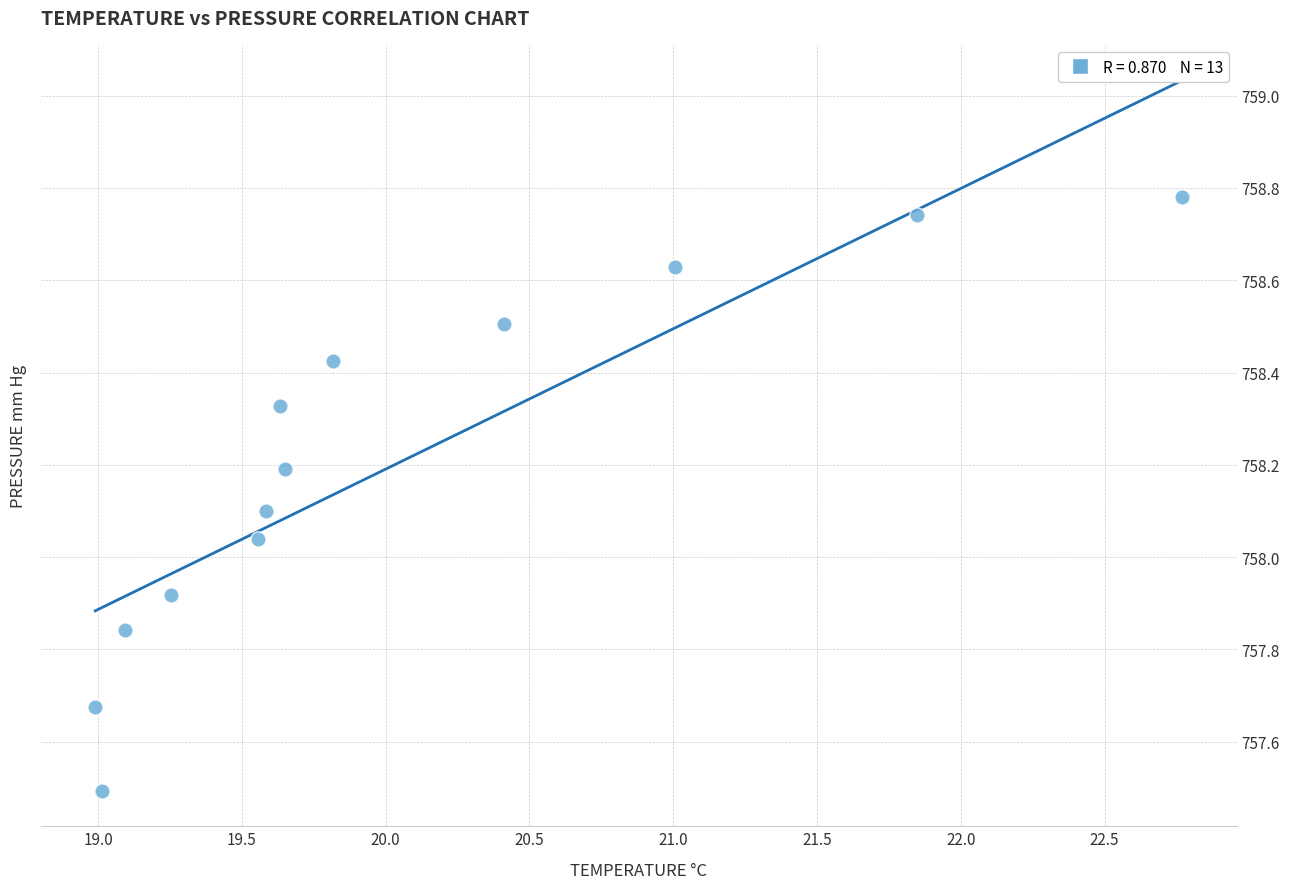

What is the range of Y values (max minus min)?

1.3